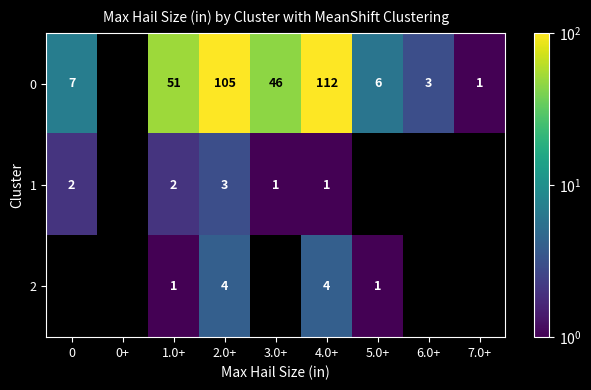

True or false: row_1 has a value of 1.4 at 4.0+.

False